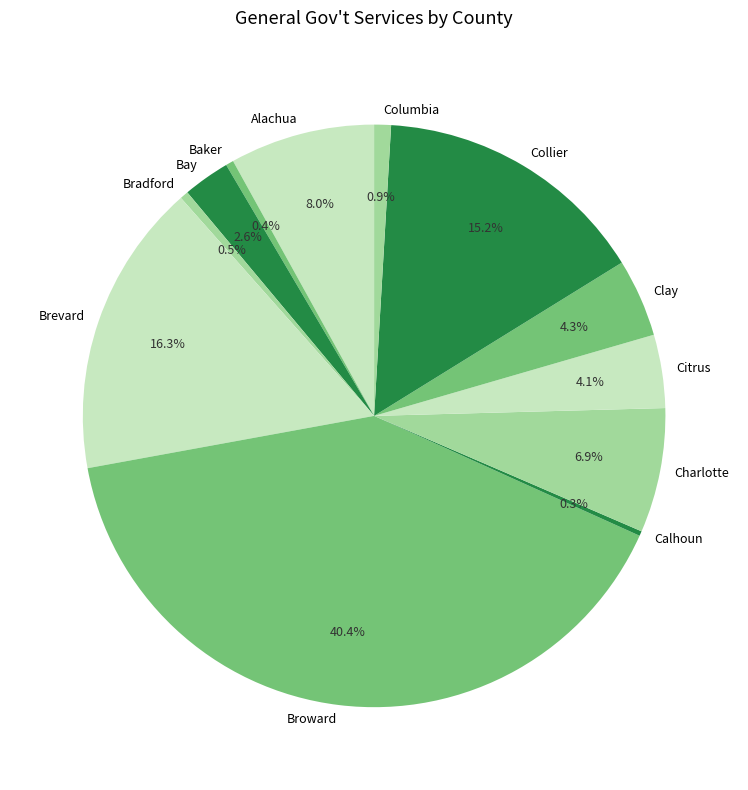

What is the largest slice in the pie chart?

Broward